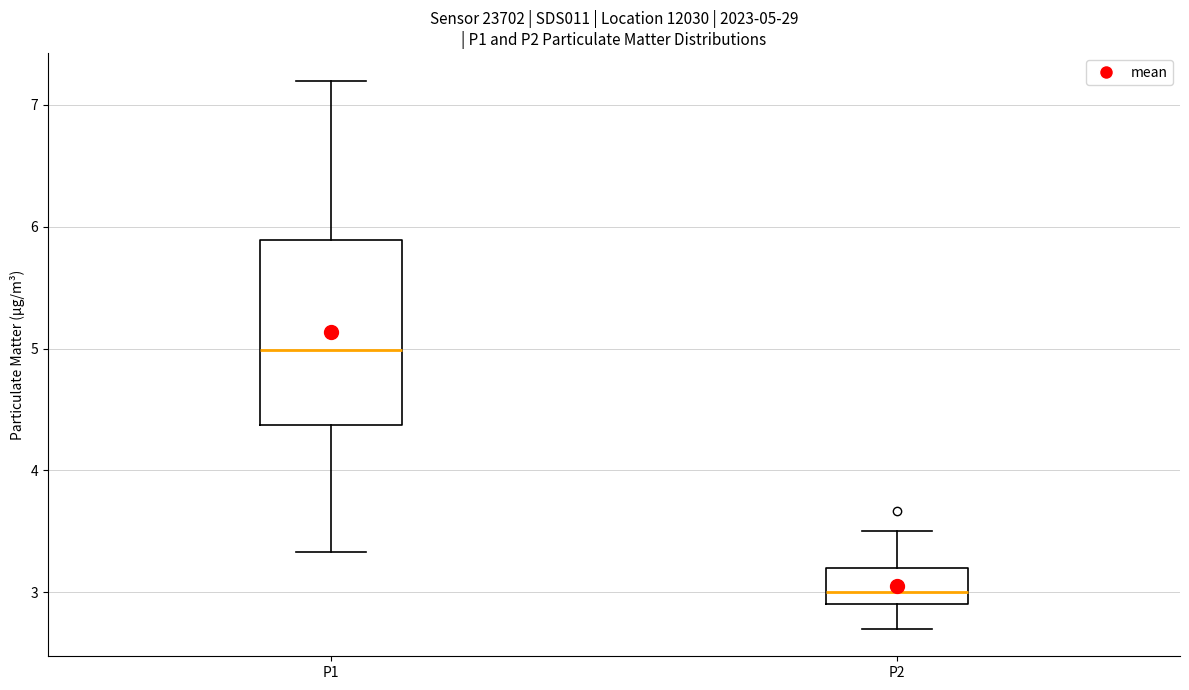

Comparing the boxes themselves (not the whiskers), which one is the tallest?

P1